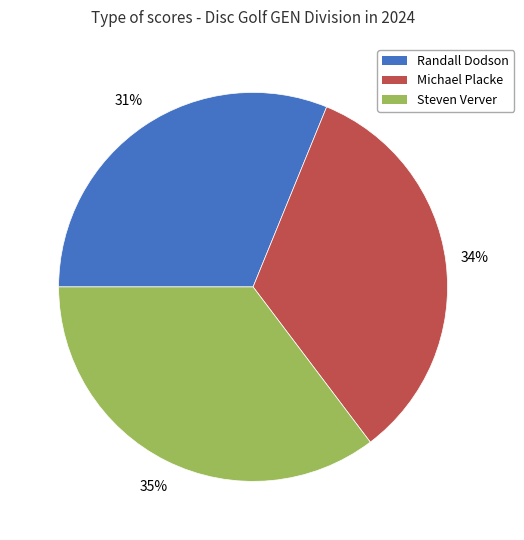

What percentage is the Randall Dodson slice, to the nearest percent?

31%